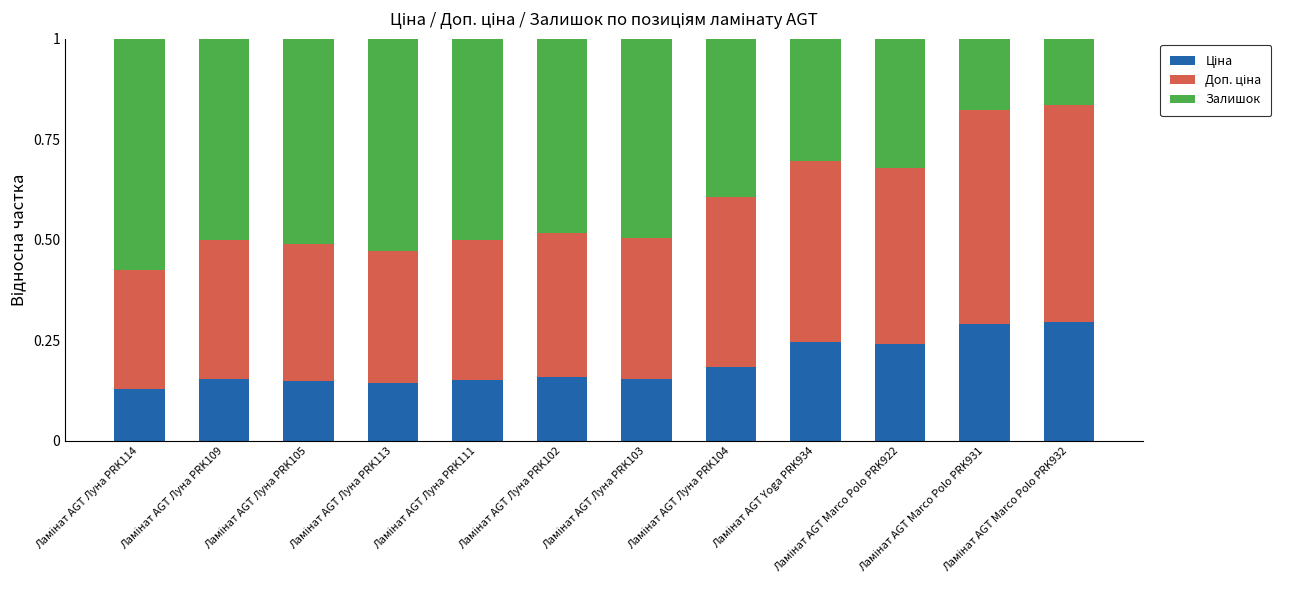

Count the Залишок values in the range 0 to 1.

12